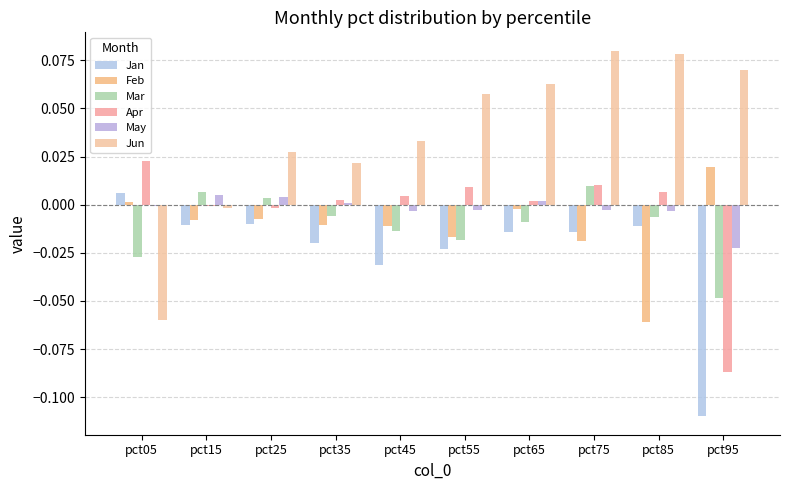

The Apr series shows 0.0 at pct75. True or false?

True